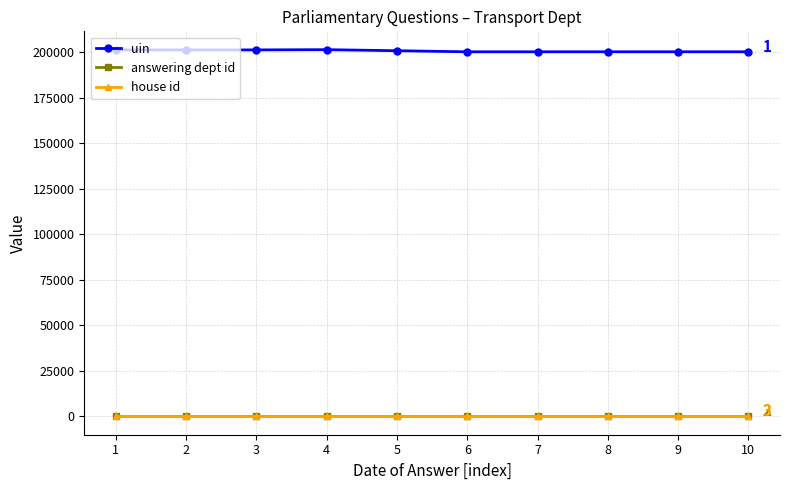

What is the sum of the answering dept id values at 4 and 6?

54